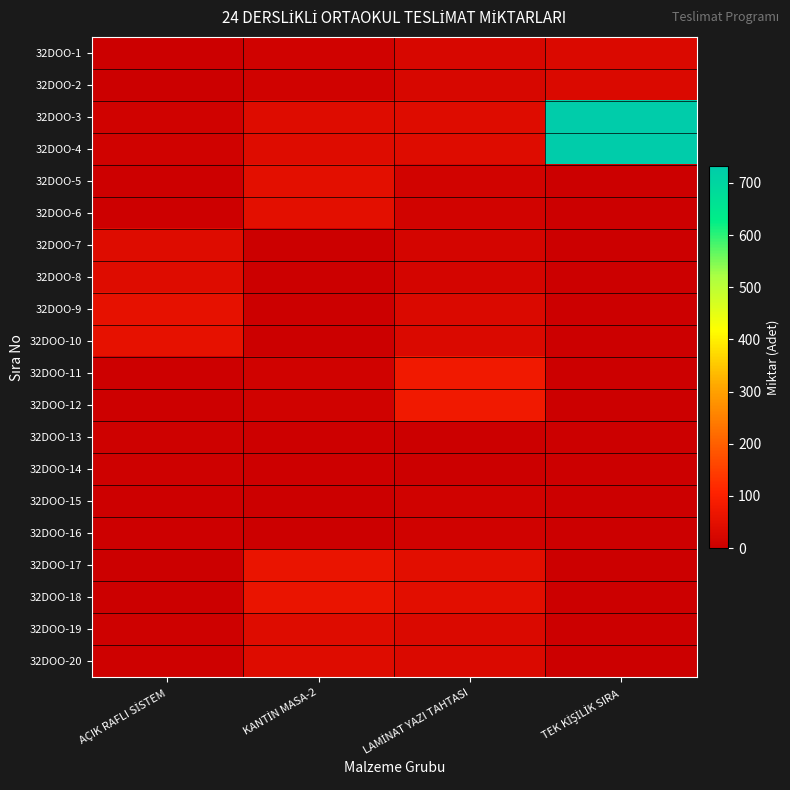

Reading left to right, extract all data points from this chart.

32DOO-1: AÇIK RAFLI SİSTEM=2	KANTİN MASA-2=10	LAMİNAT YAZI TAHTASI=25	TEK KİŞİLİK SIRA=30
32DOO-2: AÇIK RAFLI SİSTEM=2	KANTİN MASA-2=10	LAMİNAT YAZI TAHTASI=25	TEK KİŞİLİK SIRA=30
32DOO-3: AÇIK RAFLI SİSTEM=11	KANTİN MASA-2=40	LAMİNAT YAZI TAHTASI=38	TEK KİŞİLİK SIRA=732
32DOO-4: AÇIK RAFLI SİSTEM=11	KANTİN MASA-2=40	LAMİNAT YAZI TAHTASI=38	TEK KİŞİLİK SIRA=732
32DOO-5: AÇIK RAFLI SİSTEM=3	KANTİN MASA-2=51	LAMİNAT YAZI TAHTASI=13	TEK KİŞİLİK SIRA=1
32DOO-6: AÇIK RAFLI SİSTEM=3	KANTİN MASA-2=51	LAMİNAT YAZI TAHTASI=13	TEK KİŞİLİK SIRA=1
32DOO-7: AÇIK RAFLI SİSTEM=38	KANTİN MASA-2=1	LAMİNAT YAZI TAHTASI=18	TEK KİŞİLİK SIRA=1
32DOO-8: AÇIK RAFLI SİSTEM=38	KANTİN MASA-2=1	LAMİNAT YAZI TAHTASI=18	TEK KİŞİLİK SIRA=1
32DOO-9: AÇIK RAFLI SİSTEM=57	KANTİN MASA-2=2	LAMİNAT YAZI TAHTASI=31	TEK KİŞİLİK SIRA=1
32DOO-10: AÇIK RAFLI SİSTEM=57	KANTİN MASA-2=2	LAMİNAT YAZI TAHTASI=31	TEK KİŞİLİK SIRA=1
32DOO-11: AÇIK RAFLI SİSTEM=3	KANTİN MASA-2=9	LAMİNAT YAZI TAHTASI=79	TEK KİŞİLİK SIRA=1
32DOO-12: AÇIK RAFLI SİSTEM=3	KANTİN MASA-2=9	LAMİNAT YAZI TAHTASI=79	TEK KİŞİLİK SIRA=1
32DOO-13: AÇIK RAFLI SİSTEM=7	KANTİN MASA-2=4	LAMİNAT YAZI TAHTASI=2	TEK KİŞİLİK SIRA=1
32DOO-14: AÇIK RAFLI SİSTEM=7	KANTİN MASA-2=4	LAMİNAT YAZI TAHTASI=2	TEK KİŞİLİK SIRA=1
32DOO-15: AÇIK RAFLI SİSTEM=3	KANTİN MASA-2=1	LAMİNAT YAZI TAHTASI=9	TEK KİŞİLİK SIRA=1
32DOO-16: AÇIK RAFLI SİSTEM=3	KANTİN MASA-2=1	LAMİNAT YAZI TAHTASI=9	TEK KİŞİLİK SIRA=1
32DOO-17: AÇIK RAFLI SİSTEM=1	KANTİN MASA-2=64	LAMİNAT YAZI TAHTASI=48	TEK KİŞİLİK SIRA=1
32DOO-18: AÇIK RAFLI SİSTEM=1	KANTİN MASA-2=64	LAMİNAT YAZI TAHTASI=48	TEK KİŞİLİK SIRA=1
32DOO-19: AÇIK RAFLI SİSTEM=8	KANTİN MASA-2=40	LAMİNAT YAZI TAHTASI=30	TEK KİŞİLİK SIRA=1
32DOO-20: AÇIK RAFLI SİSTEM=8	KANTİN MASA-2=40	LAMİNAT YAZI TAHTASI=30	TEK KİŞİLİK SIRA=1